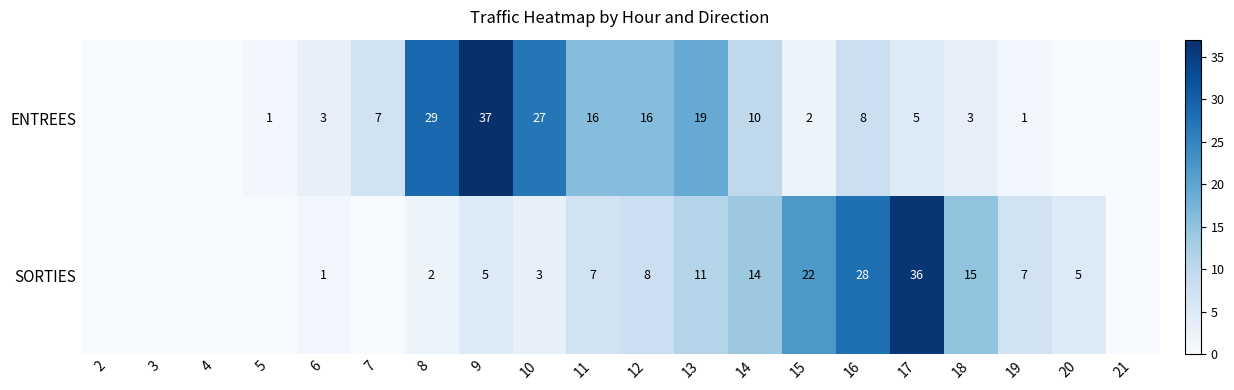

What is the difference between the ENTREES values at 14 and 11?

6